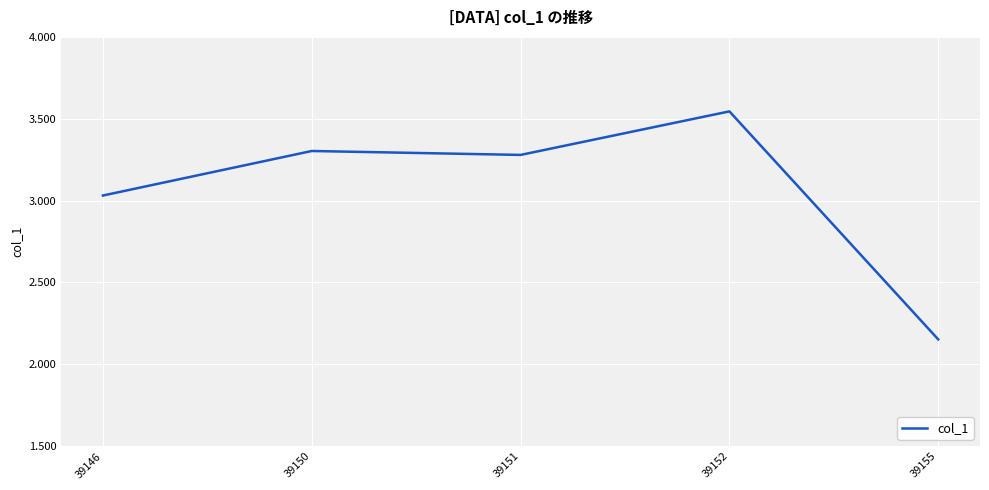

Is this an area chart (filled region under the line)?

No